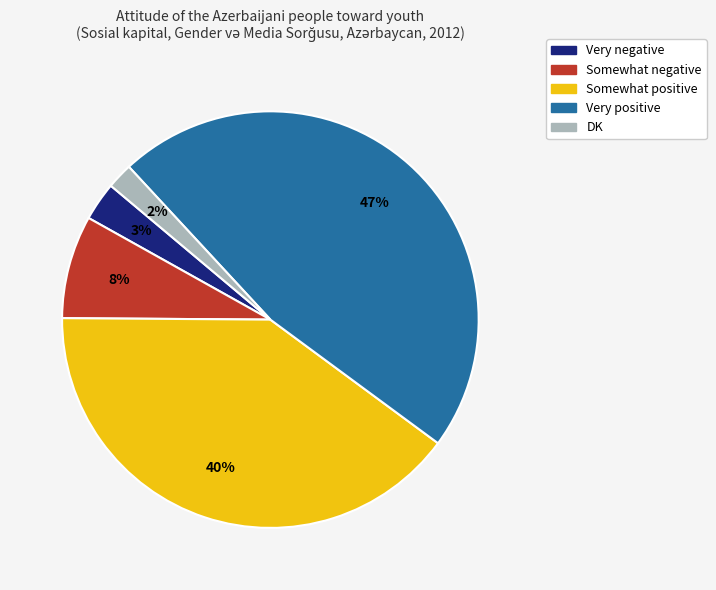

Count the number of slices in the pie.

5